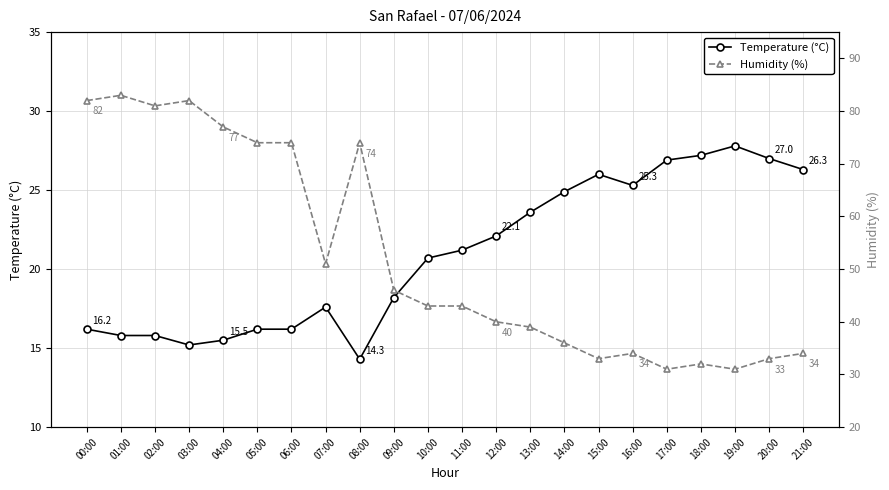

How many interior local peaks does the Humidity (%) series have?

5